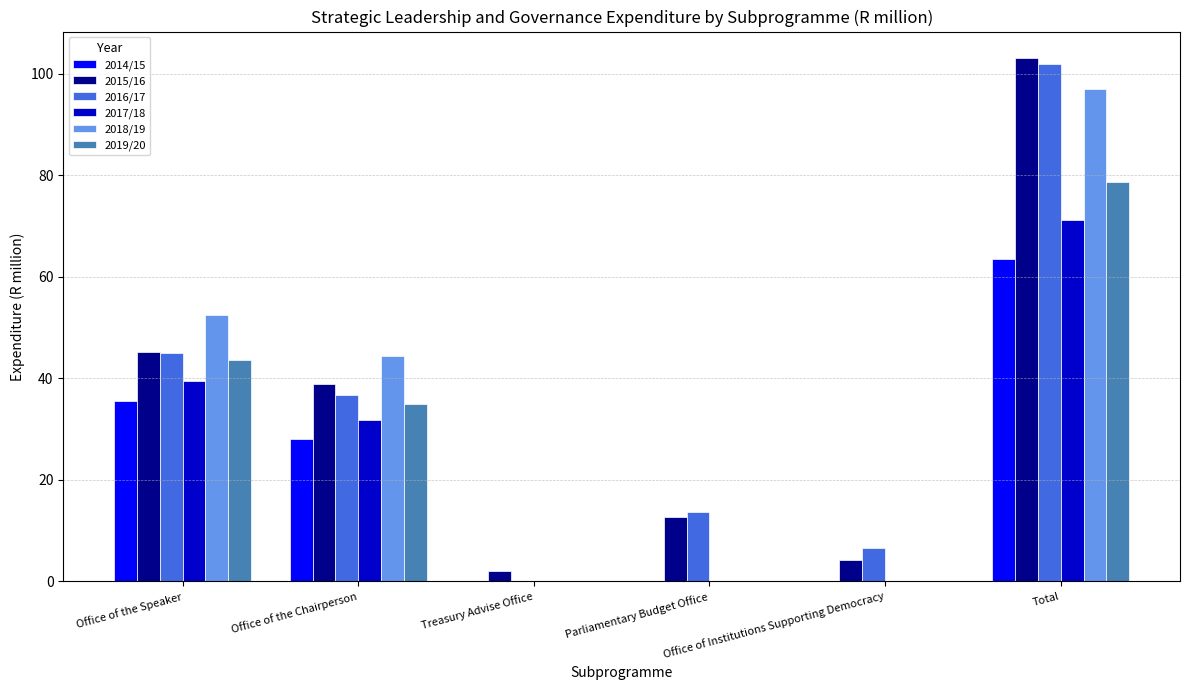

At which label is 2016/17 closest to 50?

Office of the Speaker